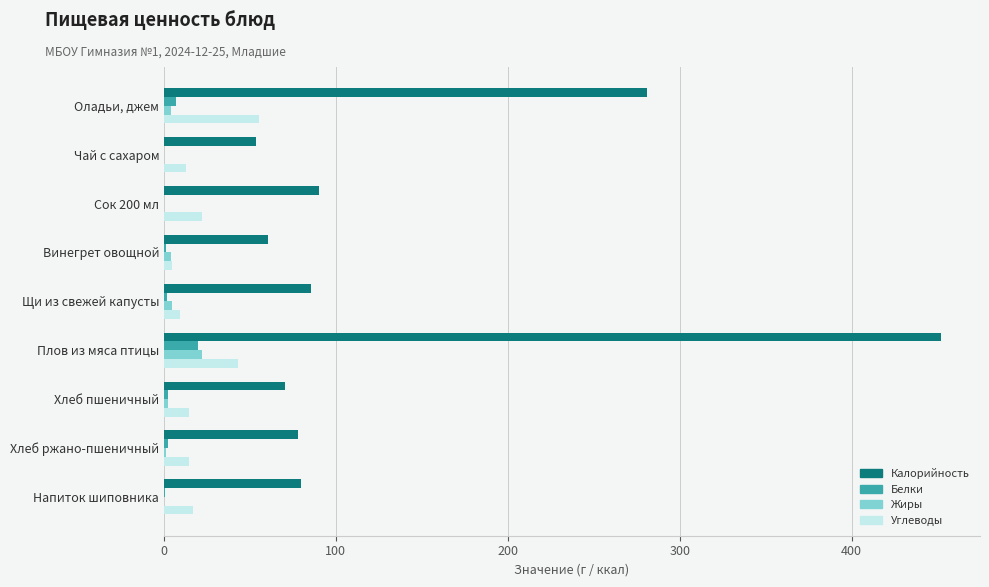

Between Оладьи, джем and Чай с сахаром, which series saw the biggest shift?

Калорийность